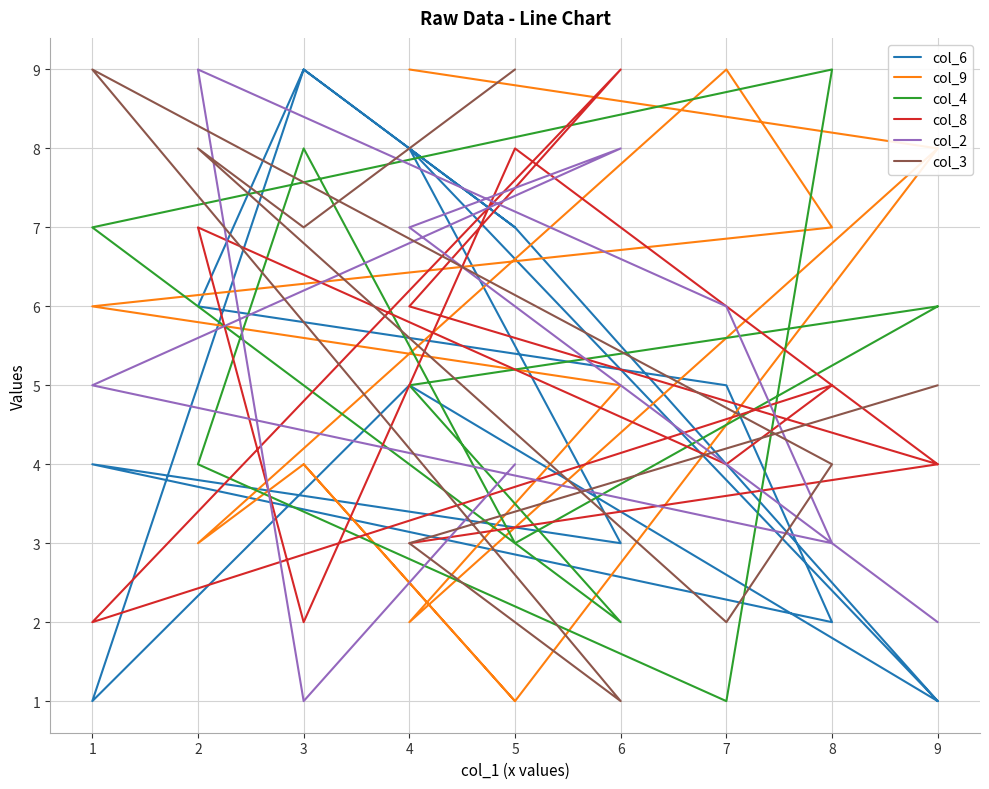

Between 1 and 5, which is larger?

5